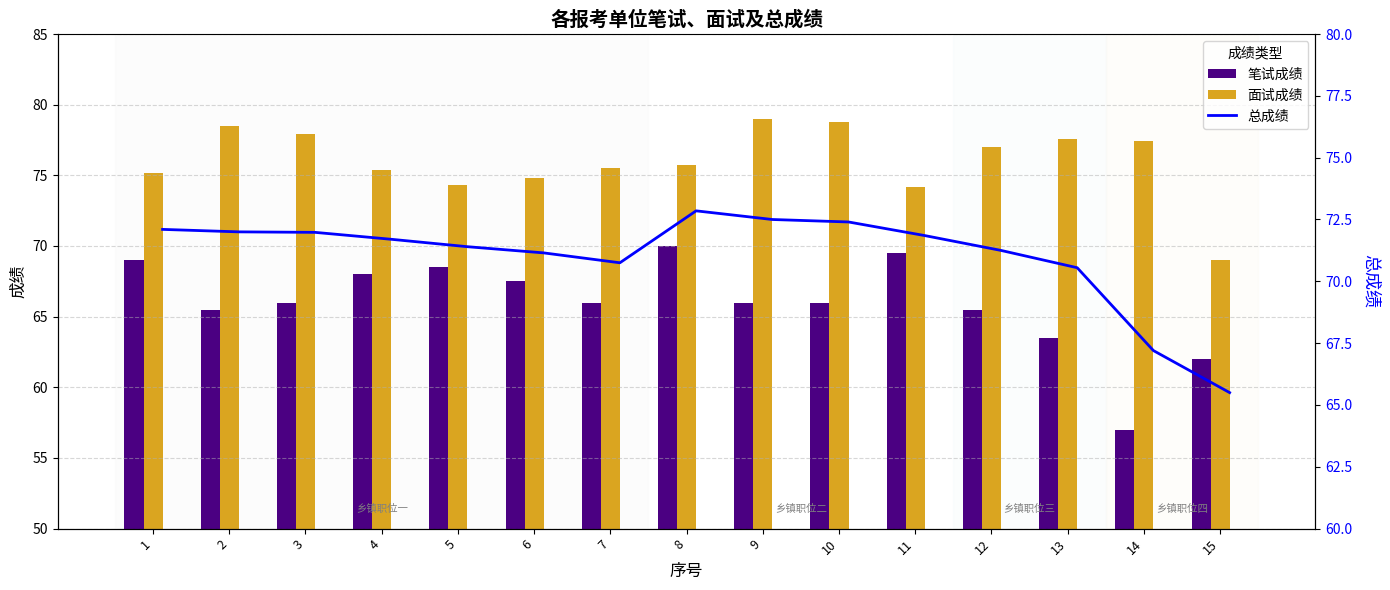

What is the sum of all 面试成绩 values?

1140.4